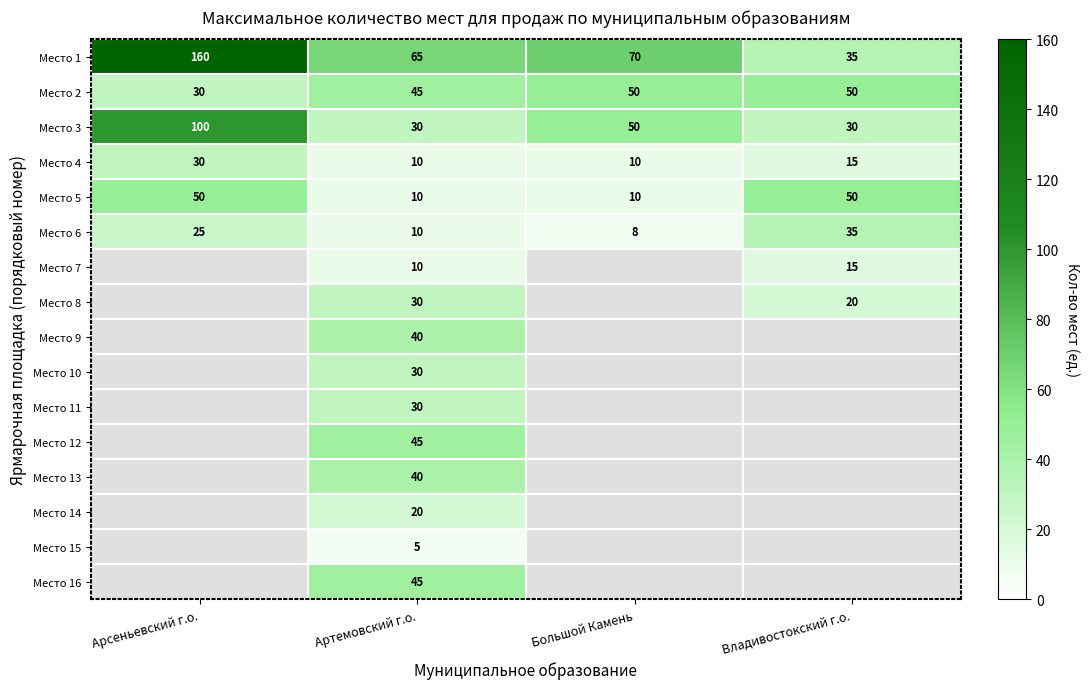

What is the difference between the maximum and second lowest values in the Место 4 series?

20